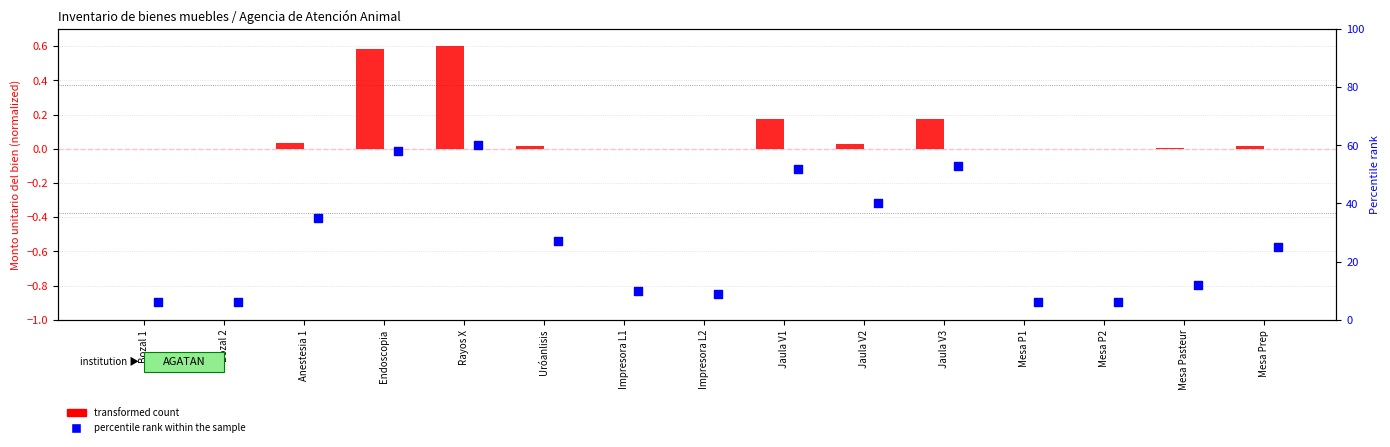

What are all the series names shown in the legend?

transformed count, percentile rank within the sample